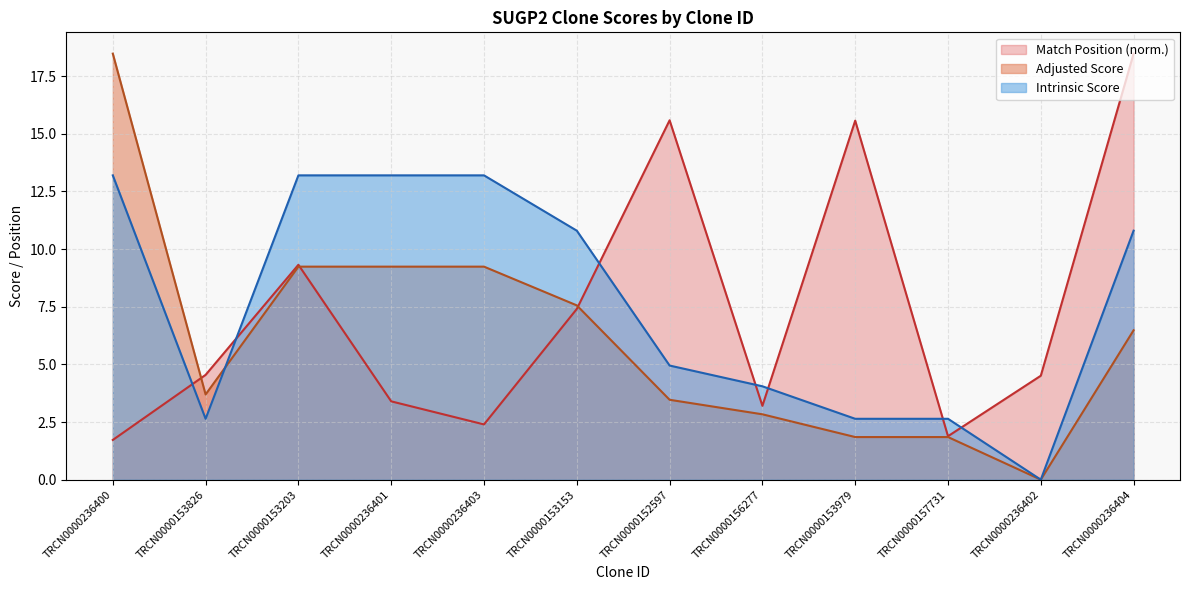

What is the label of the 3rd point from the right?

TRCN0000157731